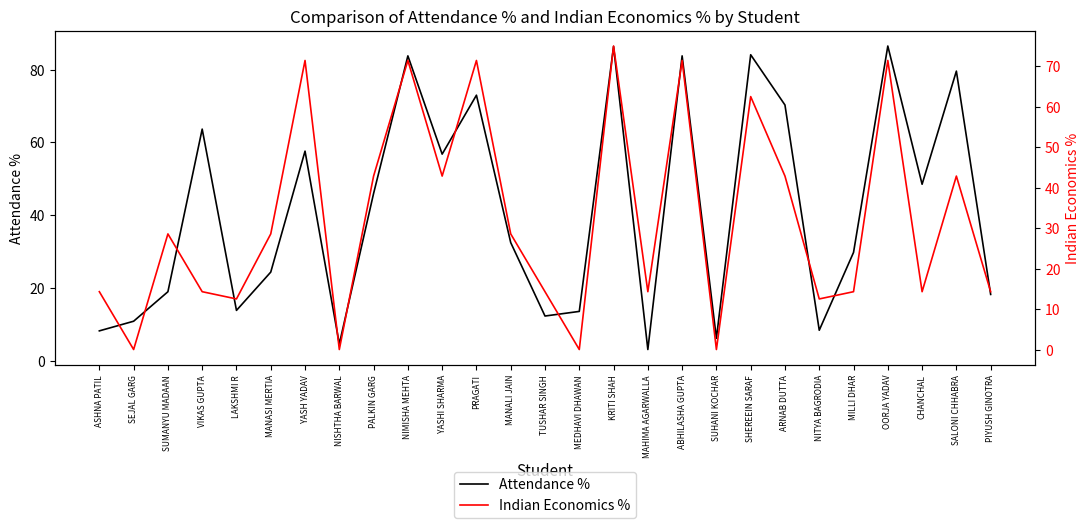

Which series has the largest range (max minus min)?

Attendance %